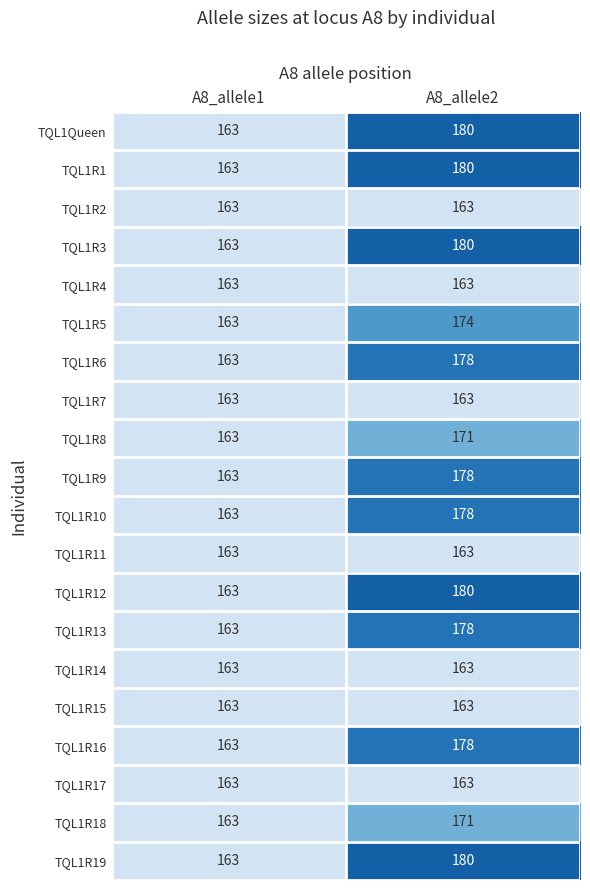

What is the sum of all TQL1R17 values?

326